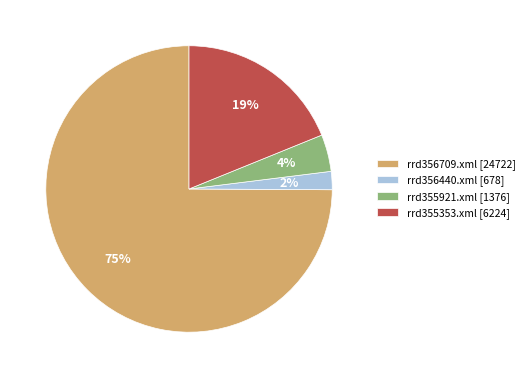

Which category has the biggest portion of the pie?

rrd356709.xml